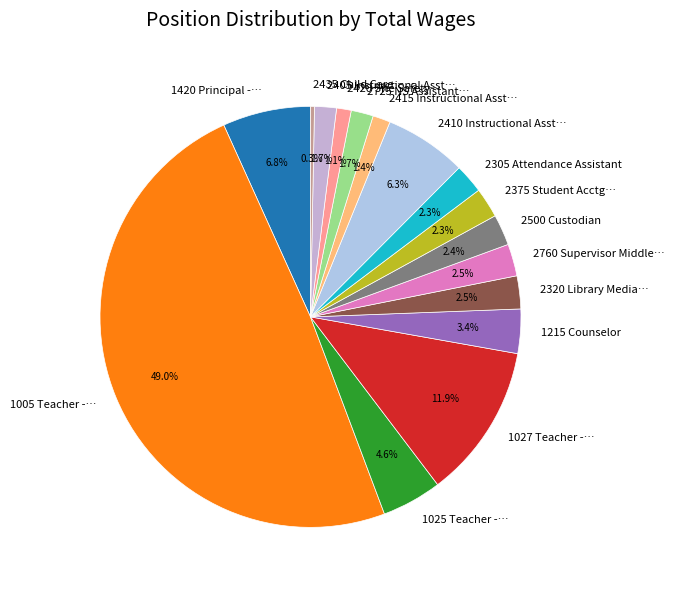

How many slices are in this pie chart?

16